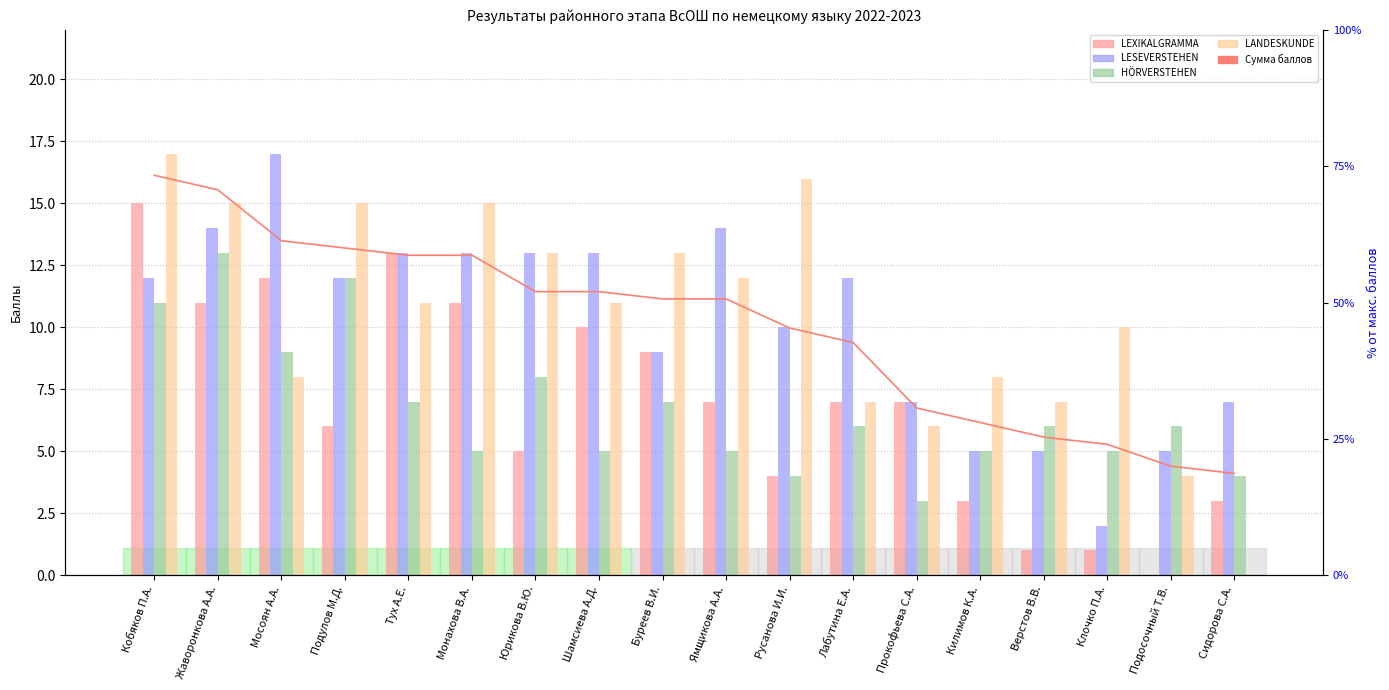

What is the difference between the LESEVERSTEHEN values at Клочко П.А. and Верстов В.В.?

3